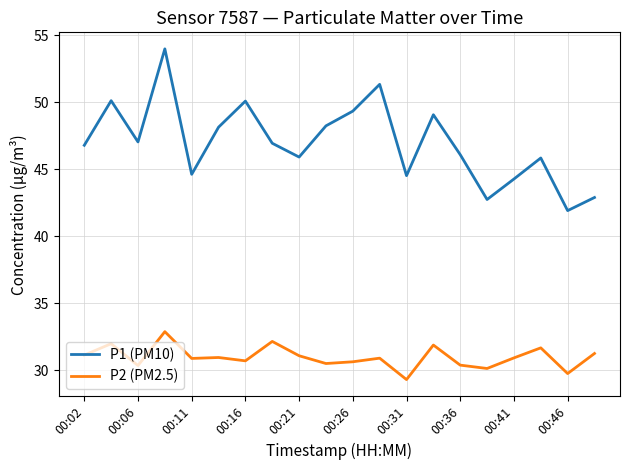

What is the minimum value for P2 (PM2.5)?

29.3